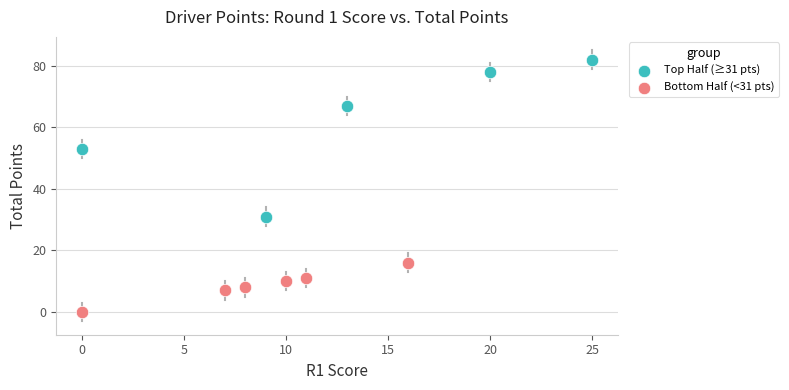

Which series has the largest Y range (max minus min)?

Top Half (≥31 pts)